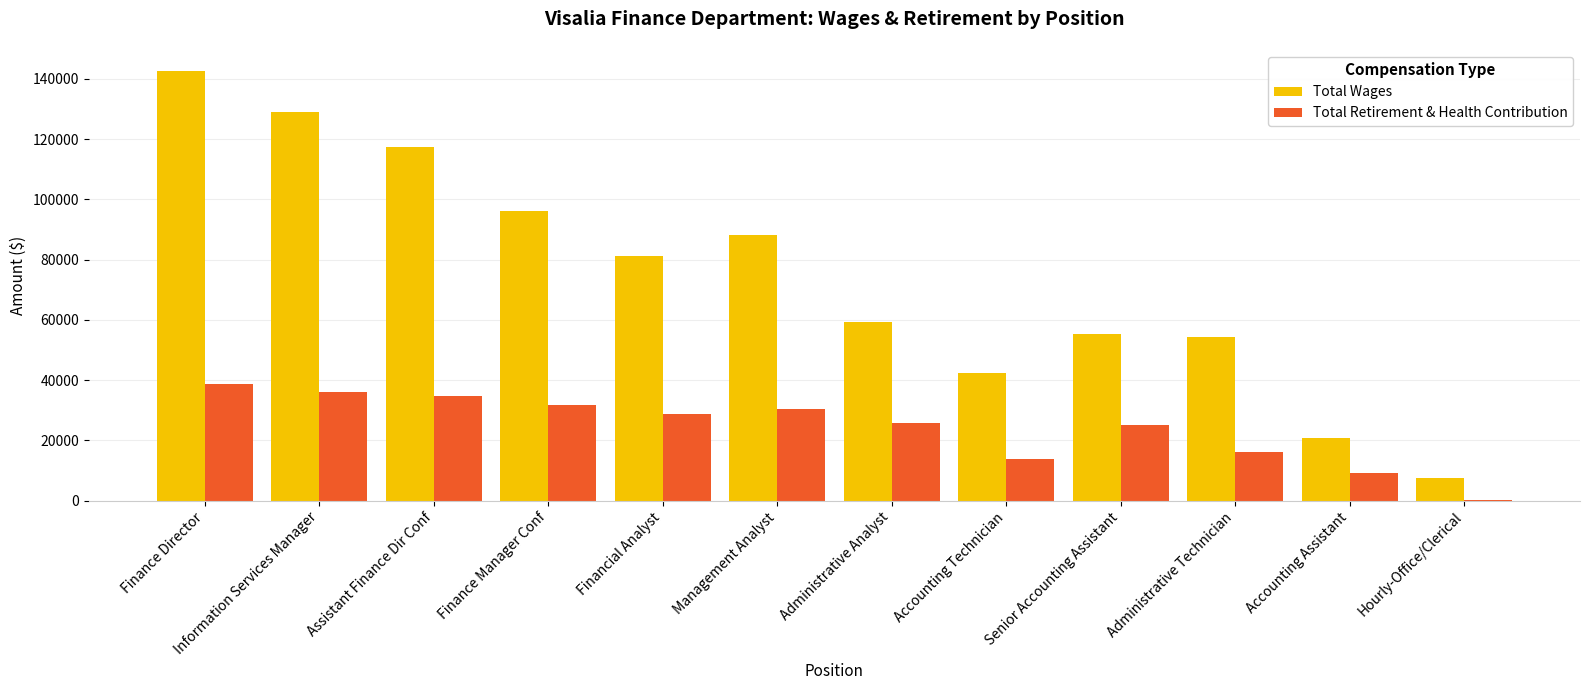

Which category has the highest value across all series?

Finance Director